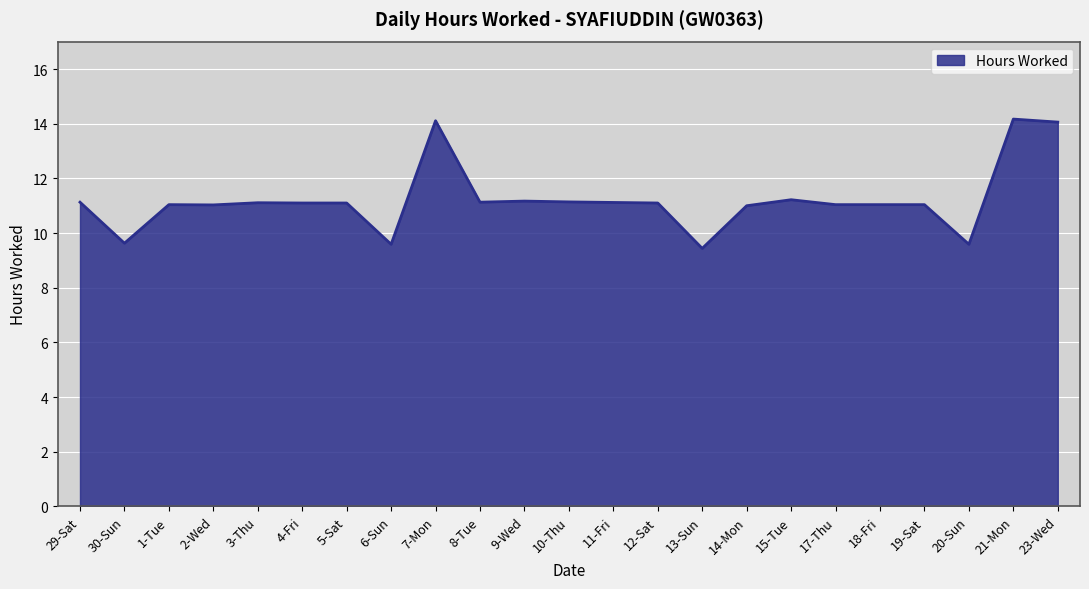

What is the difference between the maximum and minimum values?

4.7